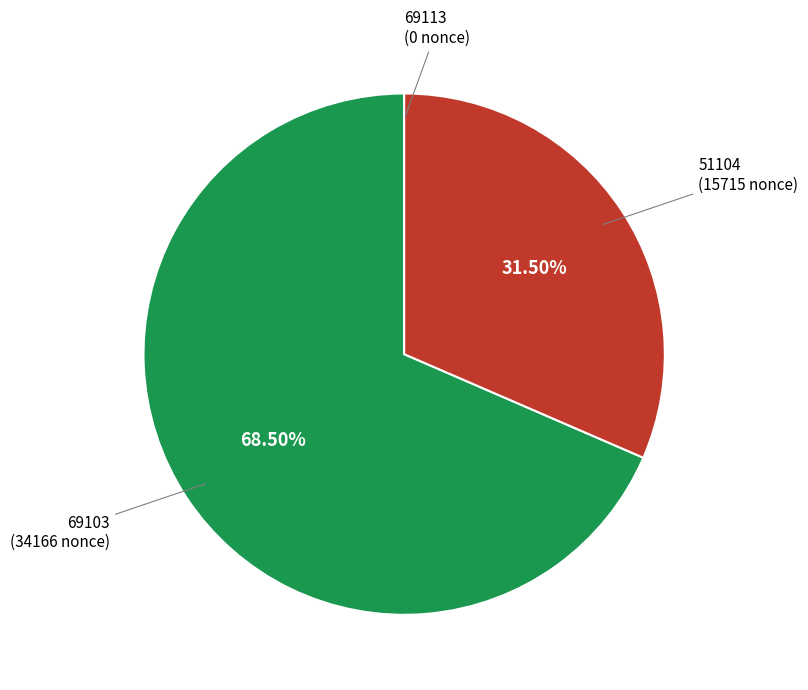

Which has a higher value, 69103 or 51104?

69103